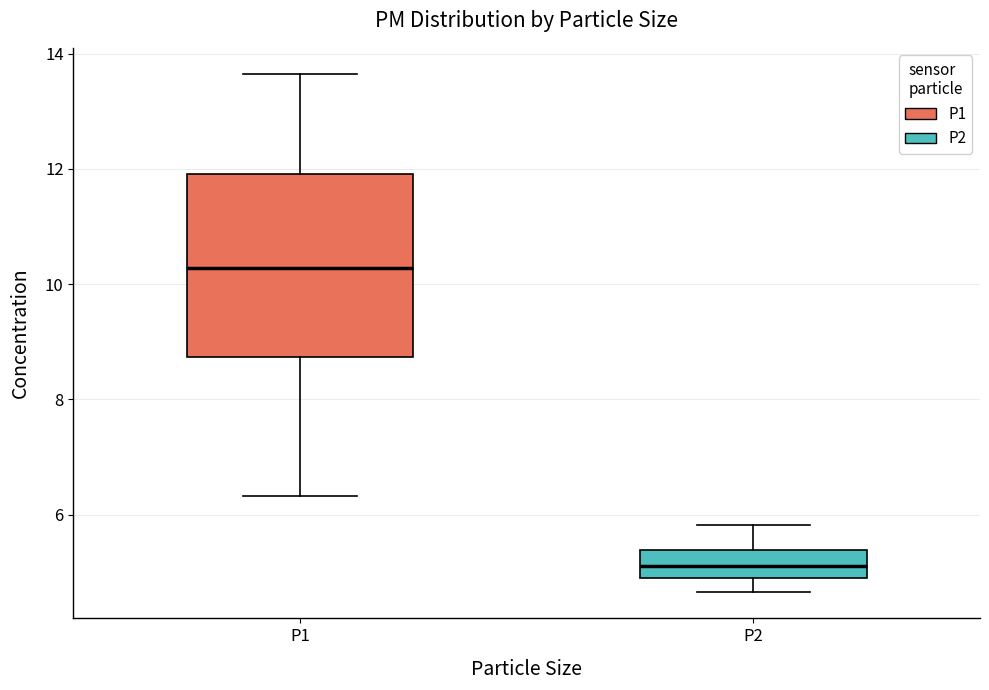

Comparing the boxes themselves (not the whiskers), which one is the tallest?

P1